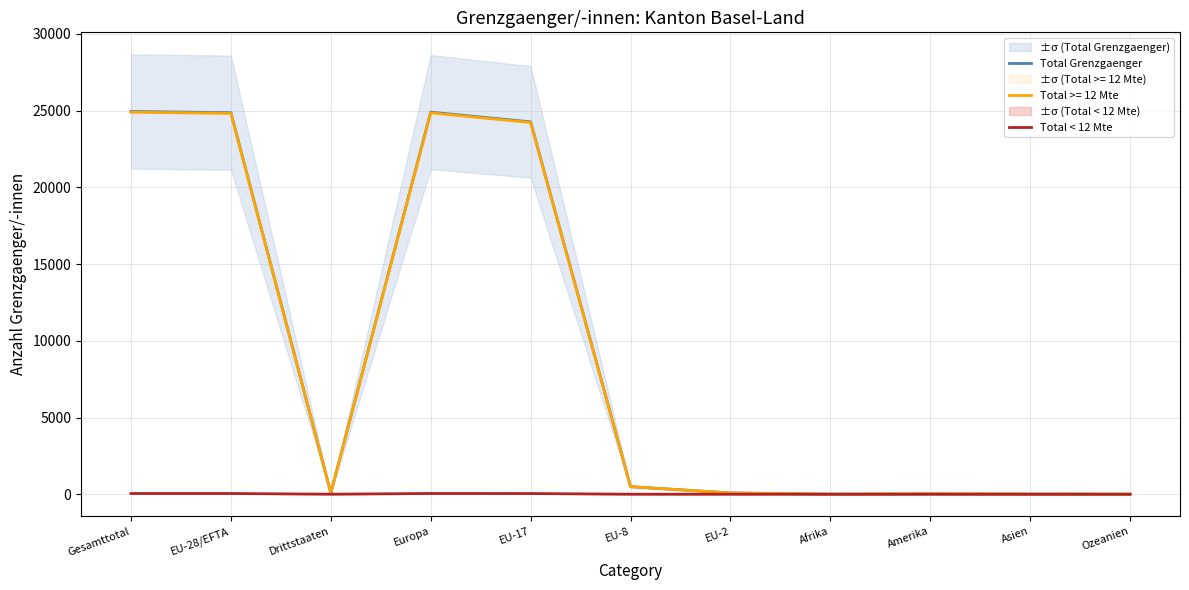

What is the maximum value shown in the chart?

24947